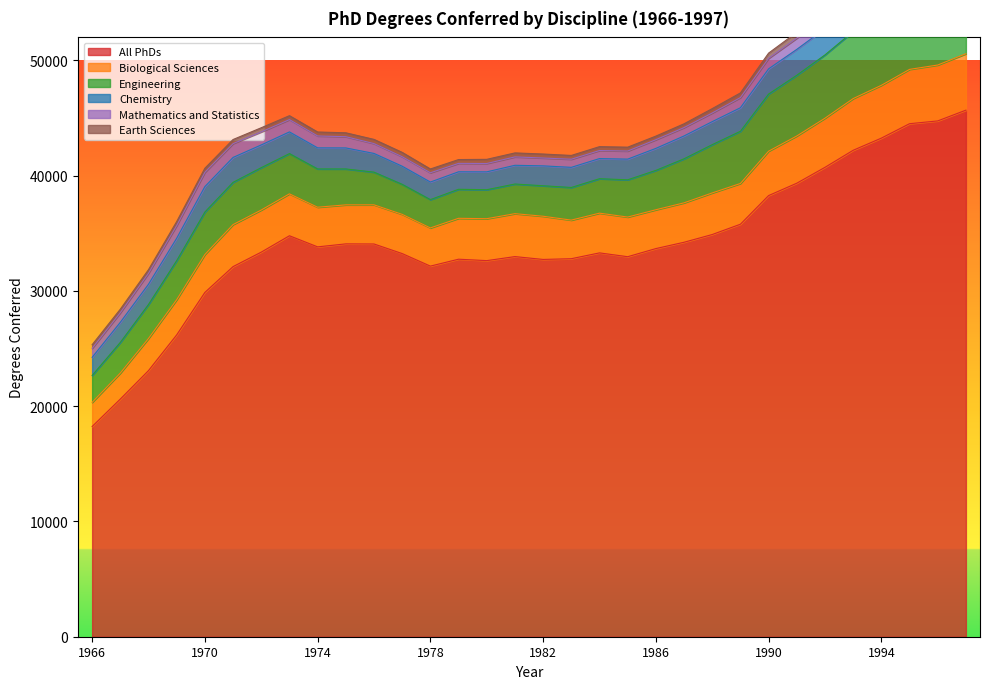

True or false: Biological Sciences and Earth Sciences cross at least once.

False